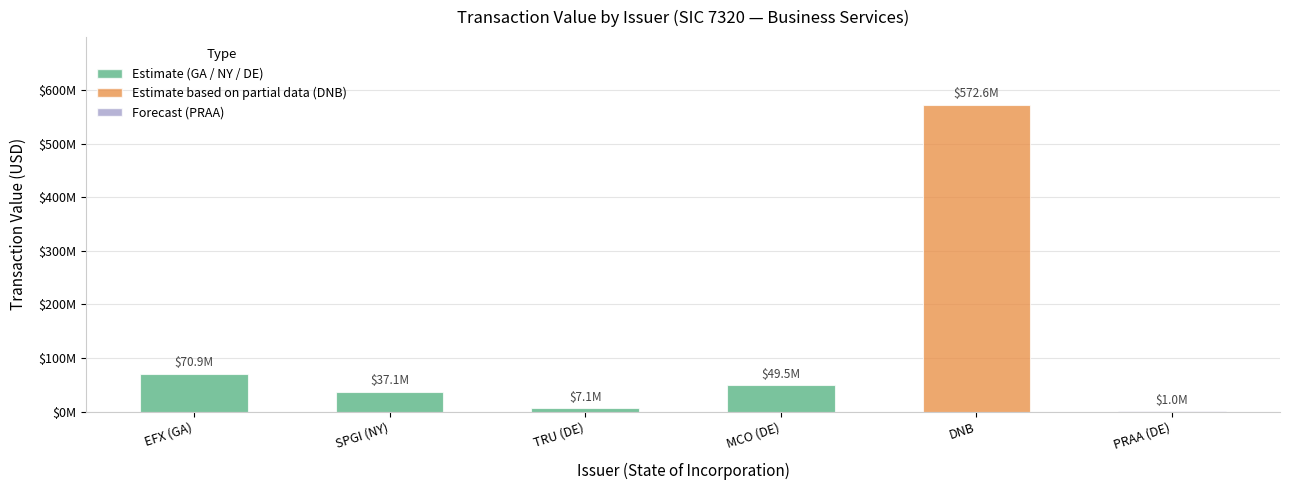

True or false: the data shows 267667 at PRAA (DE).

False